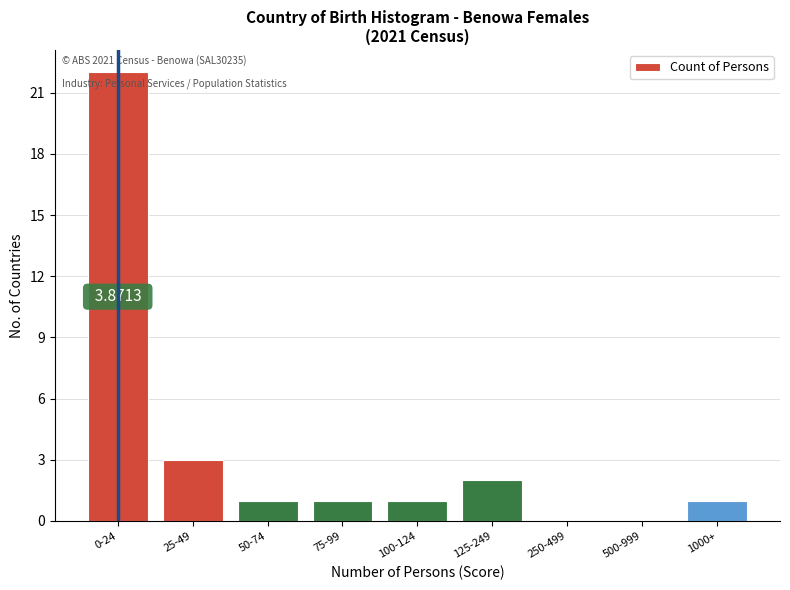

Between 75-99 and 500-999, which is larger?

75-99